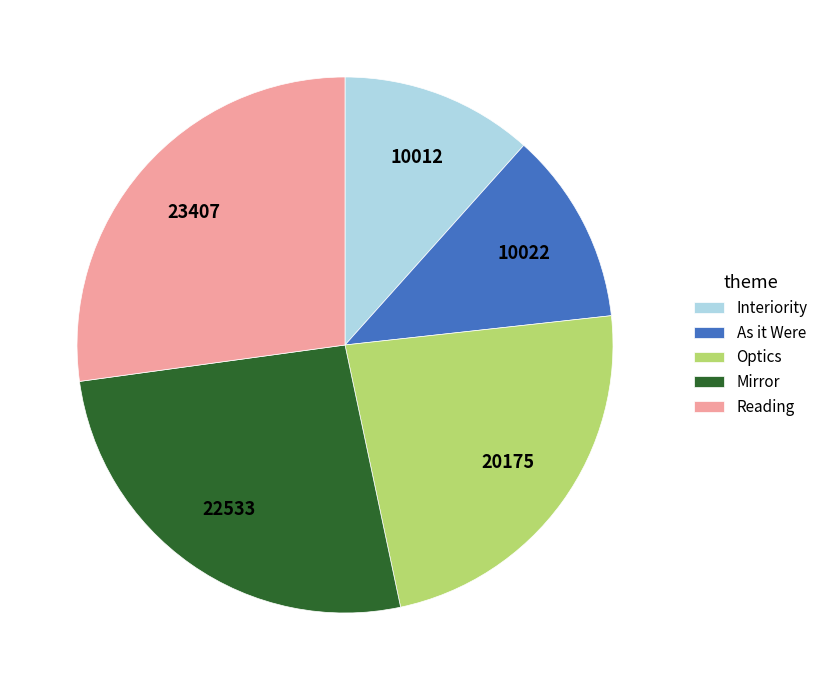

Between Reading and Optics, which is larger?

Reading